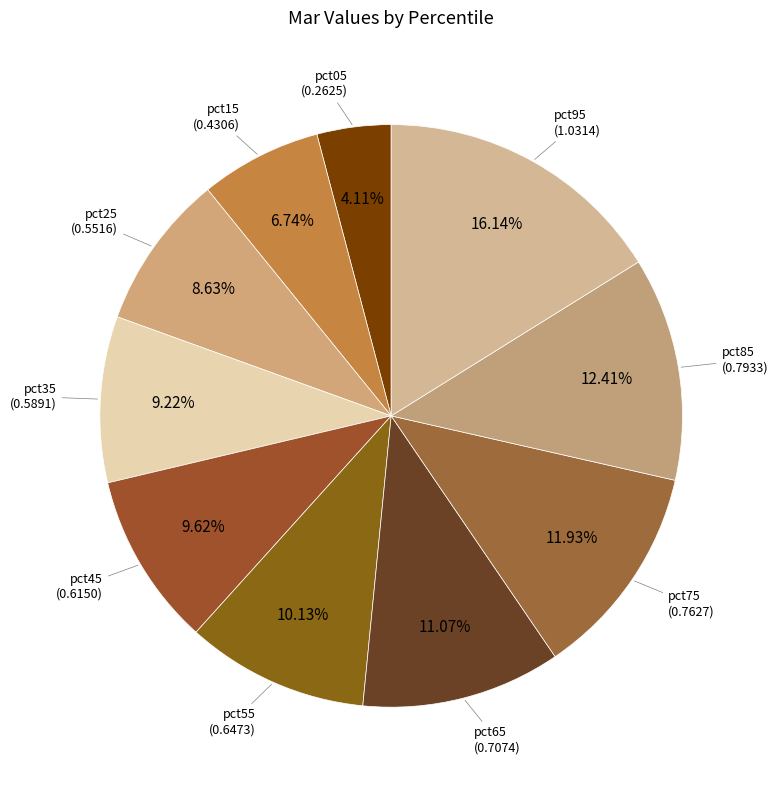

The pct45 slice represents 10% of the pie. True or false?

True